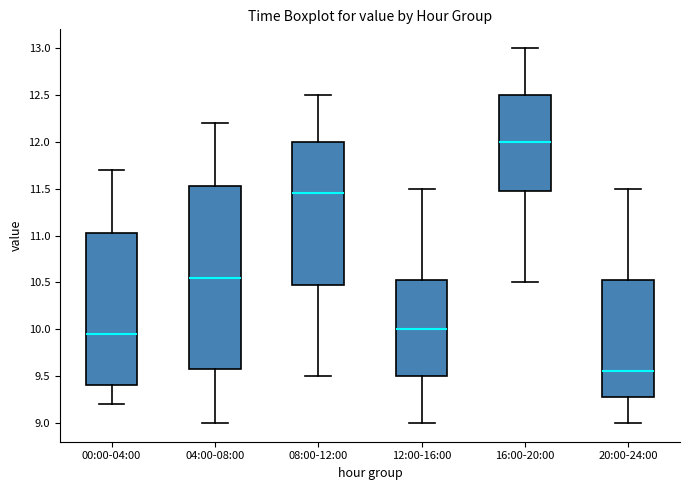

Comparing the boxes themselves (not the whiskers), which one is the tallest?

04:00-08:00